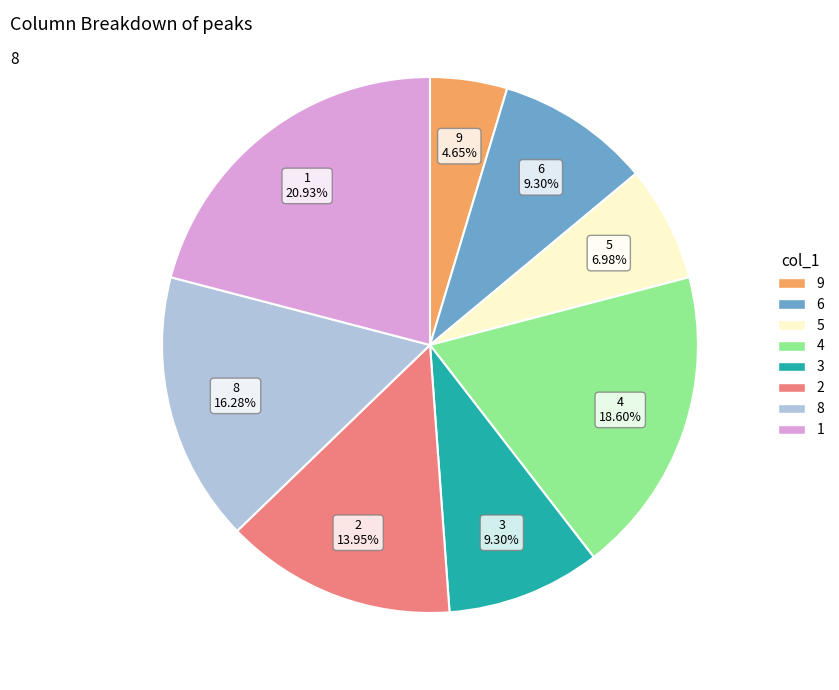

Is there any slice that represents more than half of the pie?

No